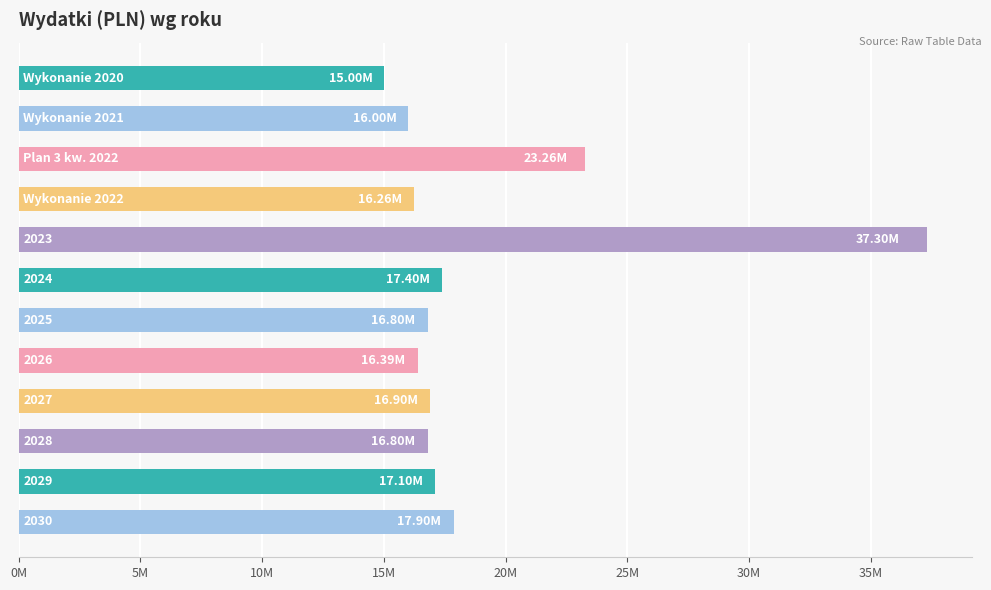

Are the bars horizontal?

Yes